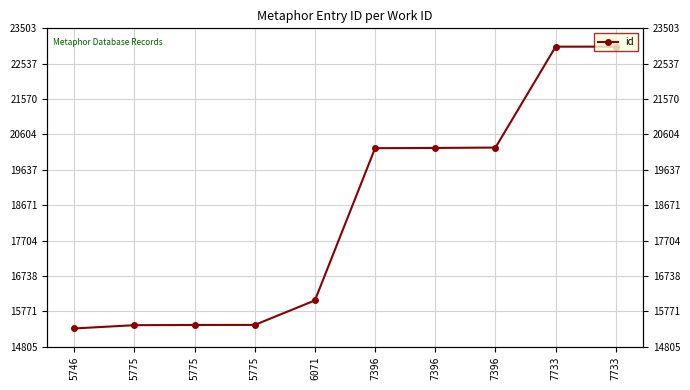

What is the change in value from 5775 to 5775?

+7